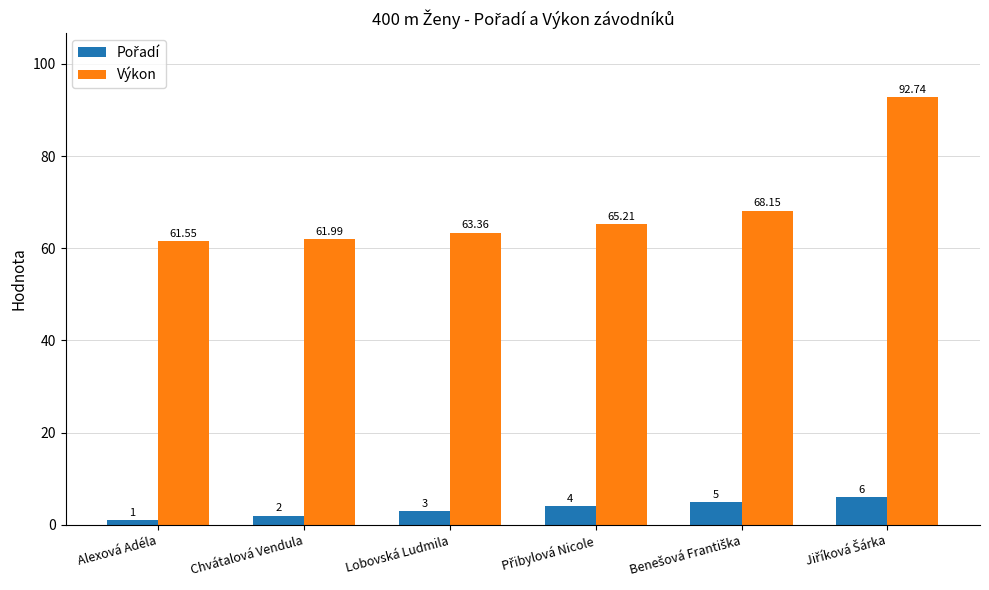

Which series has the widest spread of values?

Výkon